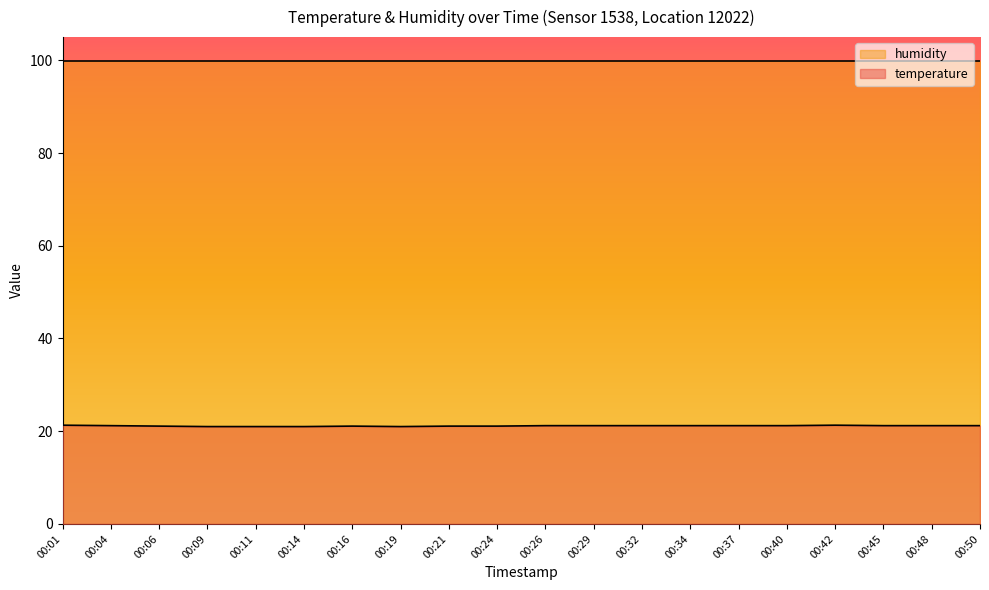

How many data points does each series have?

20